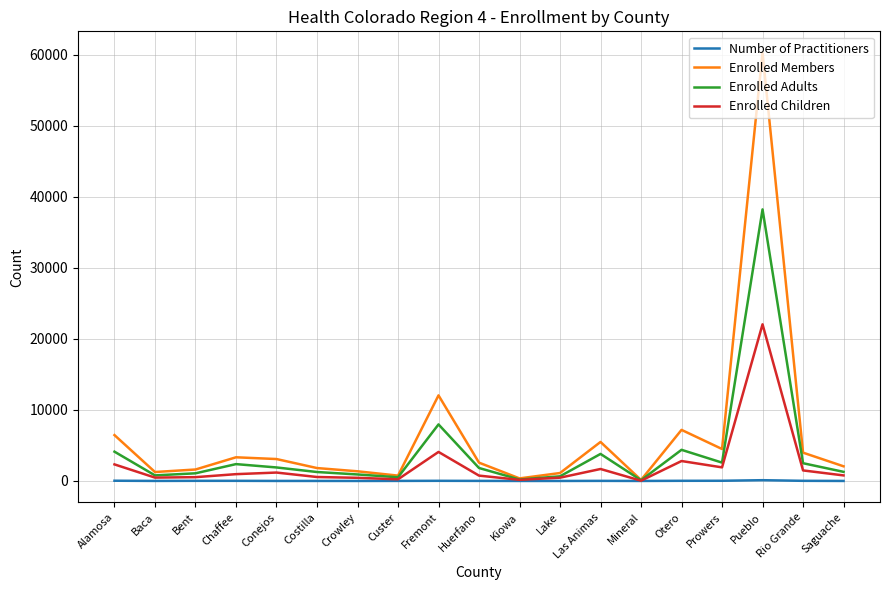

At which category is the sum across all series the highest?

Pueblo